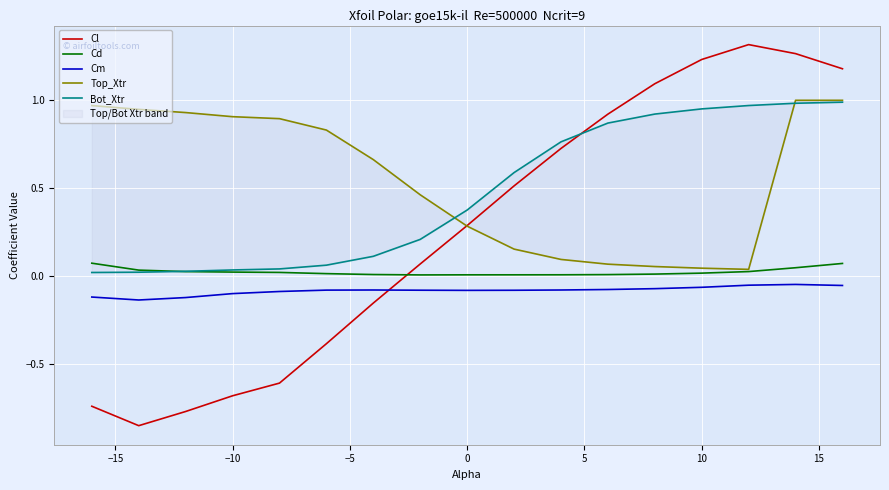

Does the chart display data point markers on the line(s)?

No